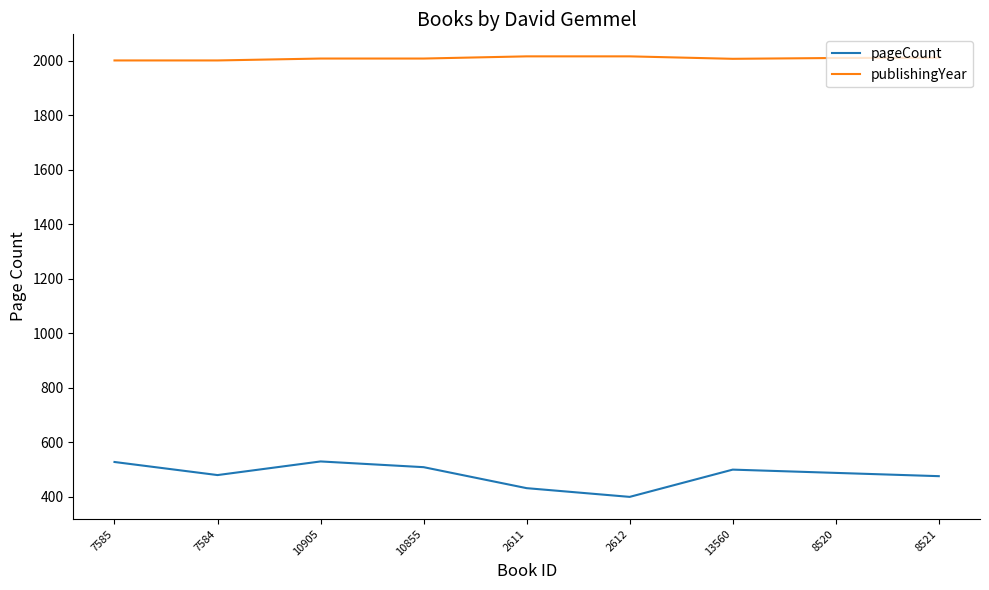

Rank the series by their average value, from highest to lowest.

publishingYear, pageCount